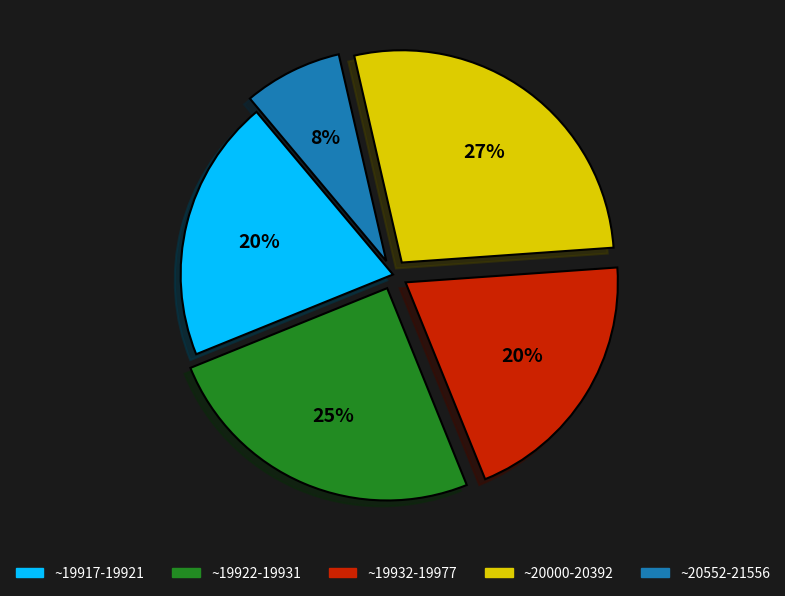

To the nearest percent, what is the average slice percentage?

20%